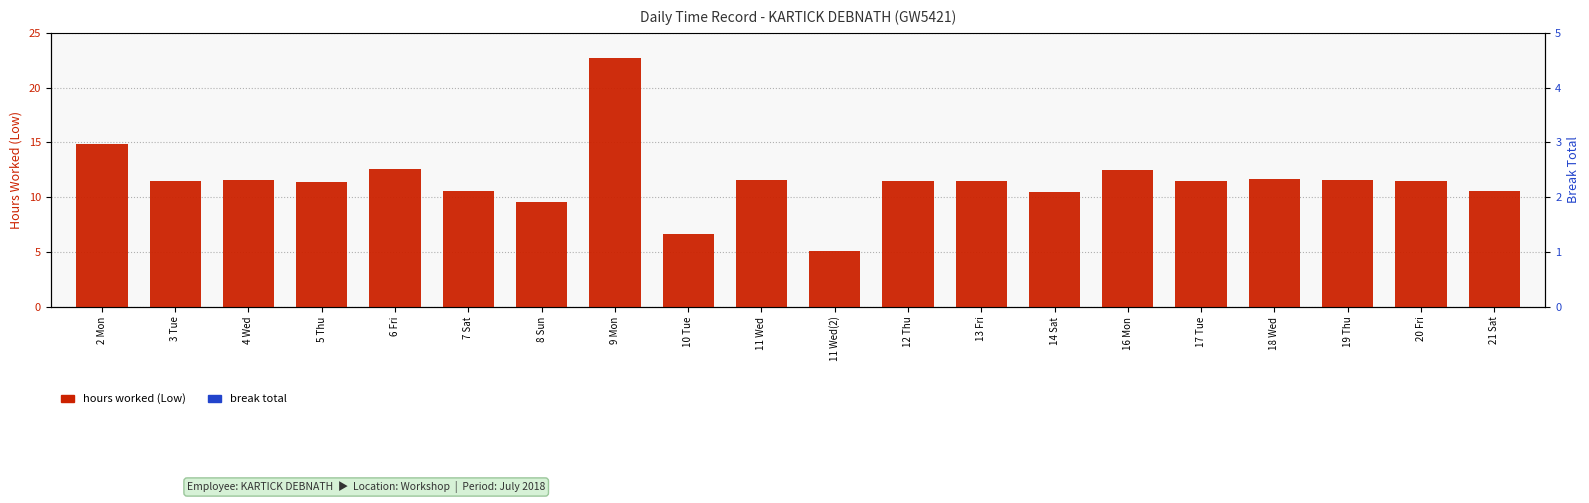

Rank the categories by hours worked (Low) value from highest to lowest.

9 Mon, 2 Mon, 6 Fri, 16 Mon, 18 Wed, 19 Thu, 4 Wed, 11 Wed, 13 Fri, 17 Tue, 3 Tue, 12 Thu, 20 Fri, 5 Thu, 7 Sat, 21 Sat, 14 Sat, 8 Sun, 10 Tue, 11 Wed(2)